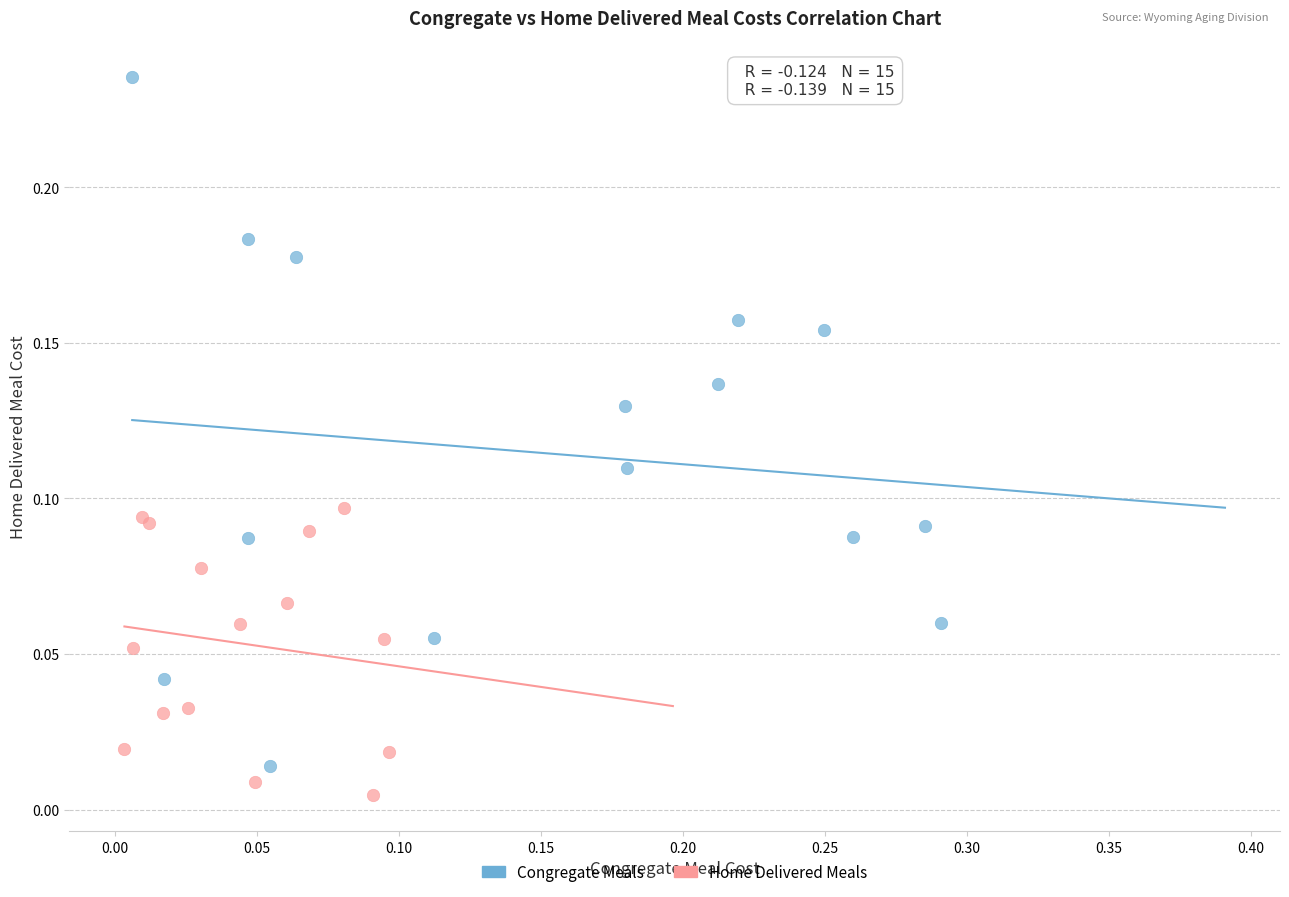

What are all the series names shown in the legend?

Congregate Meals, Home Delivered Meals